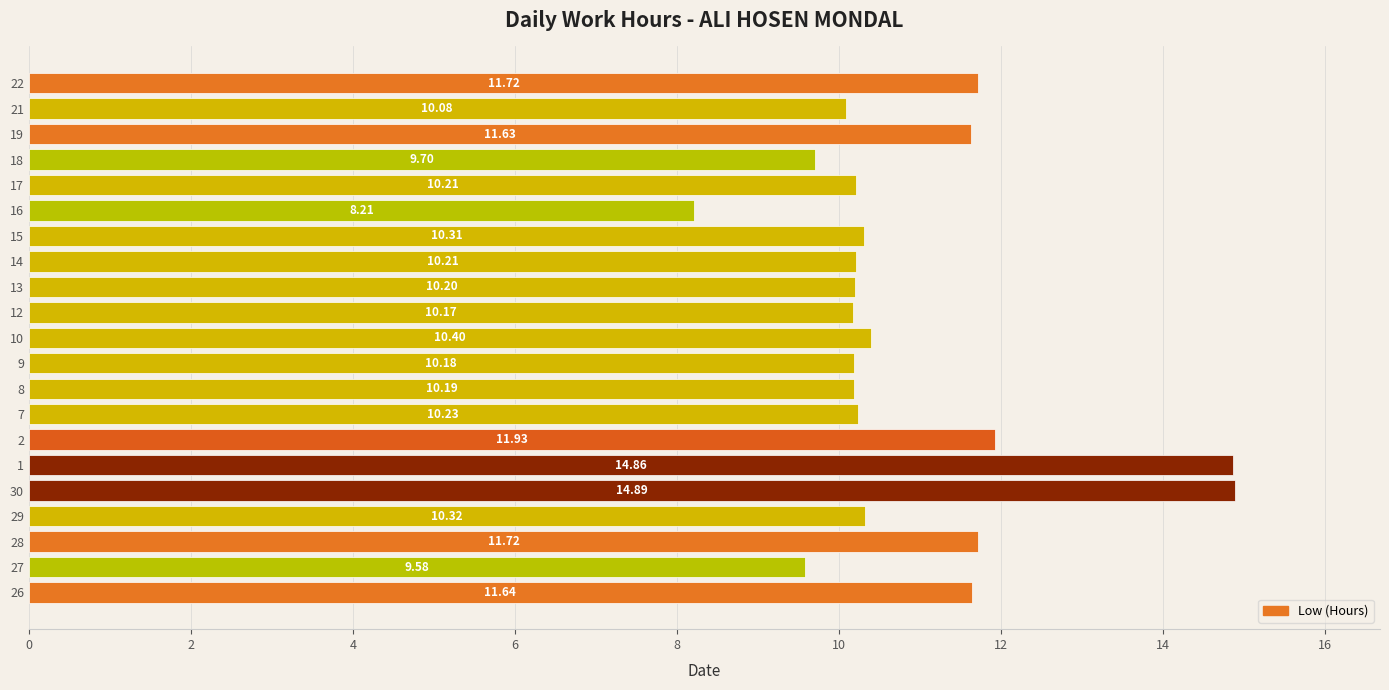

What is the difference between the maximum and minimum values?

6.7